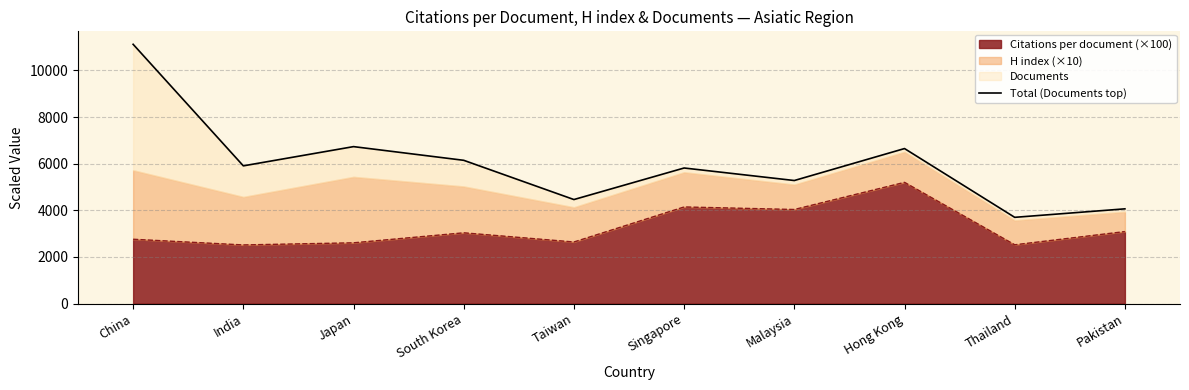

The value at India is 5908. True or false?

True